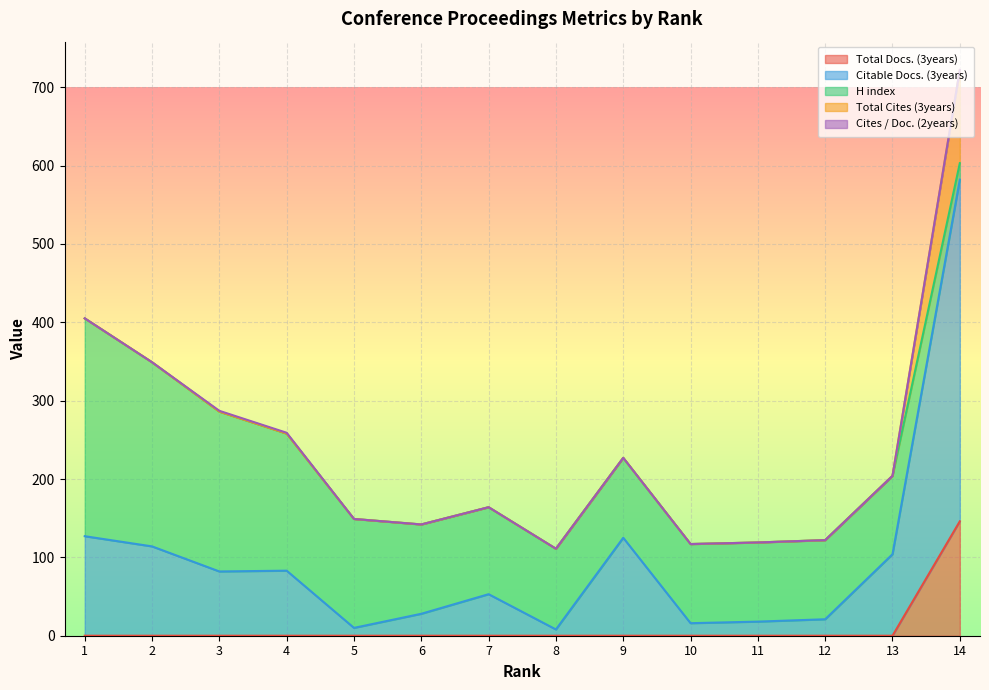

Reading left to right, list all the values displayed in this chart.

Total Docs. (3years): 1=0	2=0	3=0	4=0	5=0	6=0	7=0	8=0	9=0	10=0	11=0	12=0	13=0	14=146
Citable Docs. (3years): 1=127	2=114	3=82	4=83	5=10	6=28	7=53	8=8	9=125	10=16	11=18	12=21	13=104	14=436
H index: 1=278	2=235	3=204	4=175	5=139	6=114	7=111	8=103	9=102	10=101	11=101	12=101	13=100	14=21
Total Cites (3years): 1=0	2=0	3=0	4=0	5=0	6=0	7=0	8=0	9=0	10=0	11=0	12=0	13=0	14=119
Cites / Doc. (2years): 1=0	2=0	3=1	4=1	5=0	6=0	7=0	8=0	9=0	10=0	11=0	12=0	13=0	14=0